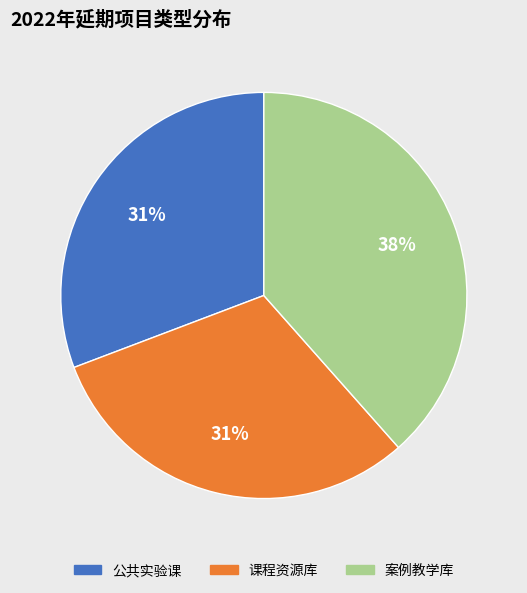

Which slice is the largest?

案例教学库